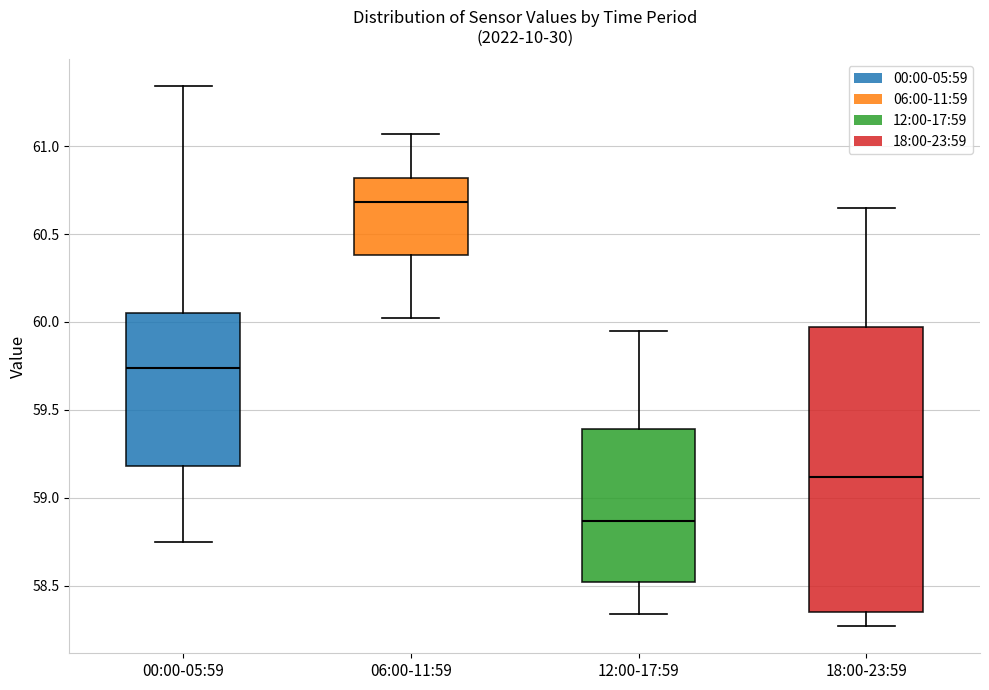

Reading left to right, transcribe this box plot: for each box, give where its median line is, the range the box spans, and where its two whiskers end, as read against the y-axis. The values are not printed on the chart, so give them approximately, as read against the axis.

00:00-05:59: median 59.75, box 59.20 to 60.05, whiskers 58.75 to 61.35
06:00-11:59: median 60.70, box 60.40 to 60.80, whiskers 60.00 to 61.05
12:00-17:59: median 58.85, box 58.50 to 59.40, whiskers 58.35 to 59.95
18:00-23:59: median 59.10, box 58.35 to 59.95, whiskers 58.25 to 60.65